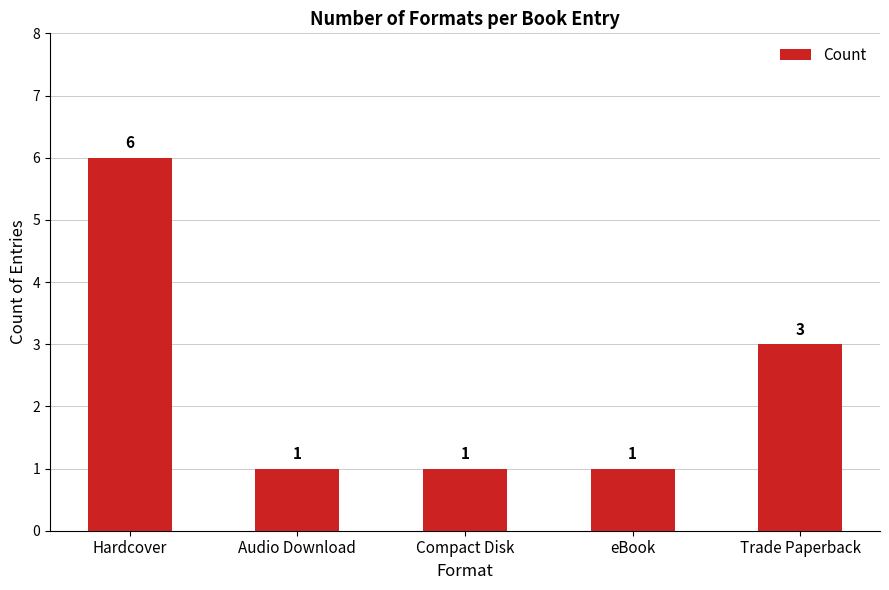

Reading left to right, what are all the values shown in this chart?

Hardcover=6	Audio Download=1	Compact Disk=1	eBook=1	Trade Paperback=3